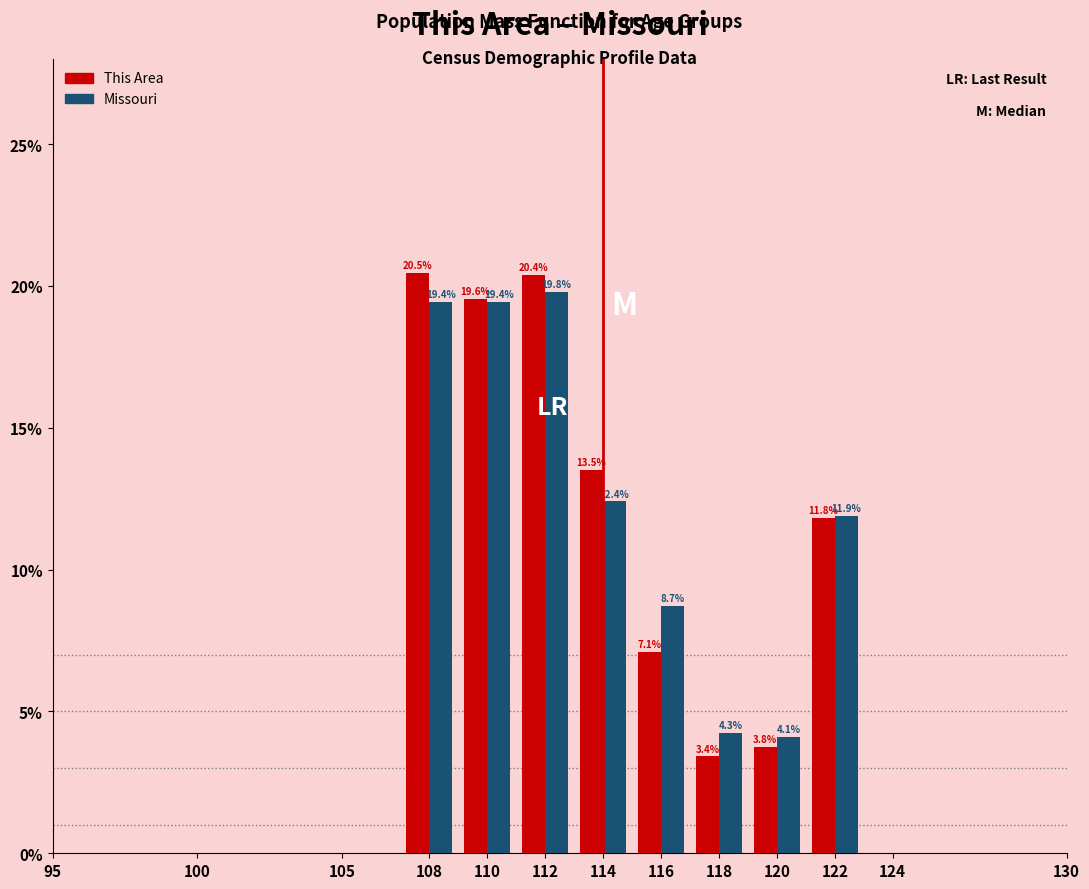

What are all the series names shown in the legend?

This Area, Missouri